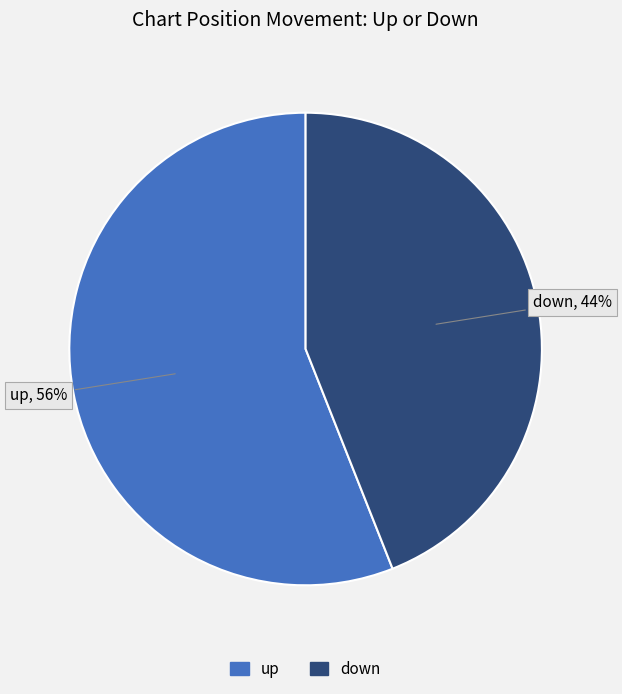

Which has a higher value, down or up?

up